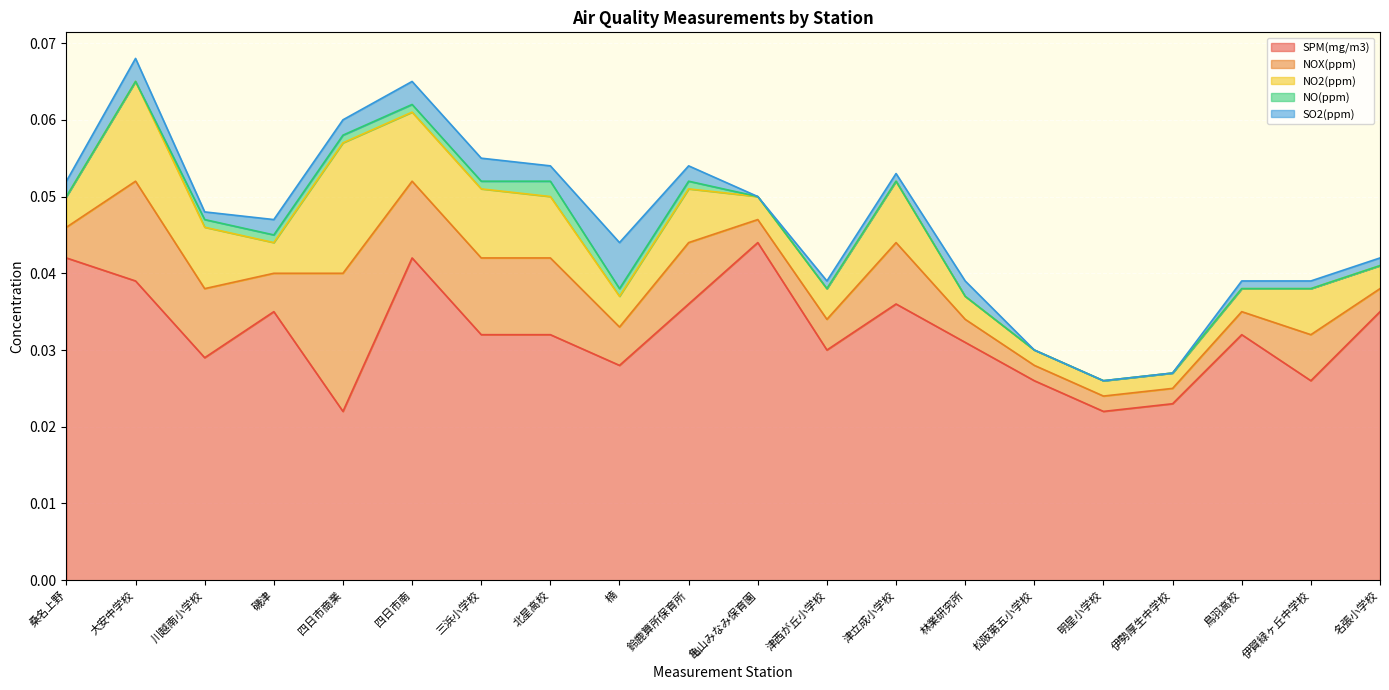

Is the value of NOX(ppm) at 伊賀緑ヶ丘中学校 greater than the value of SO2(ppm) at 北星高校?

Yes